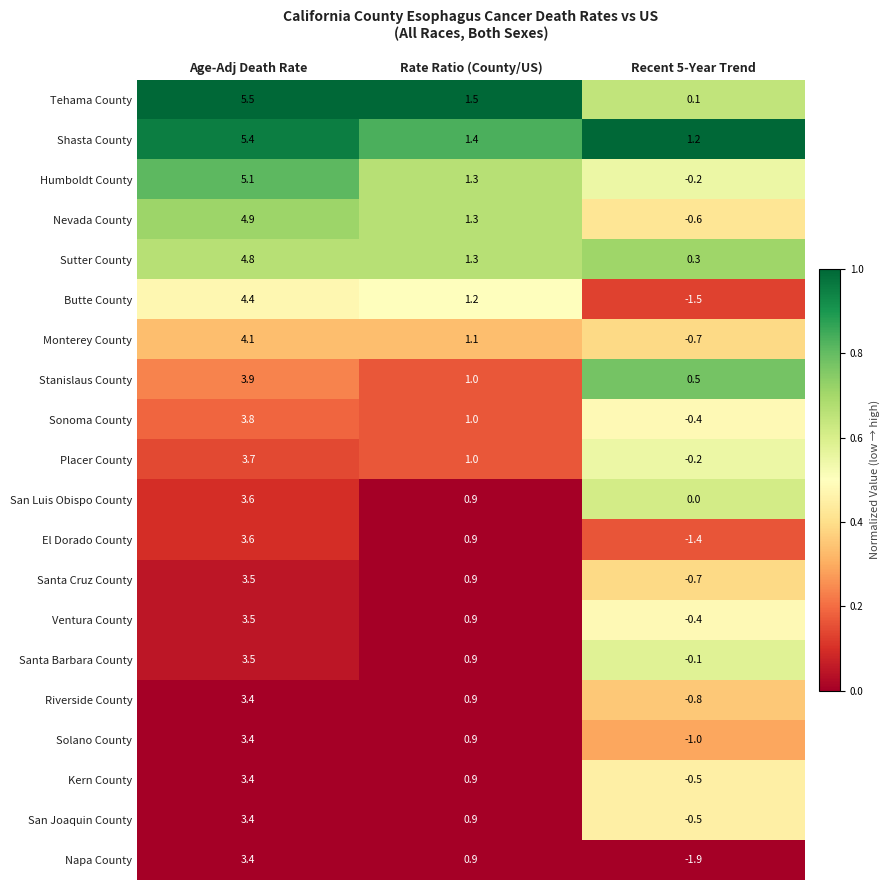

List the labels in order of Stanislaus County value, smallest first.

Recent 5-Year Trend, Rate Ratio (County/US), Age-Adj Death Rate